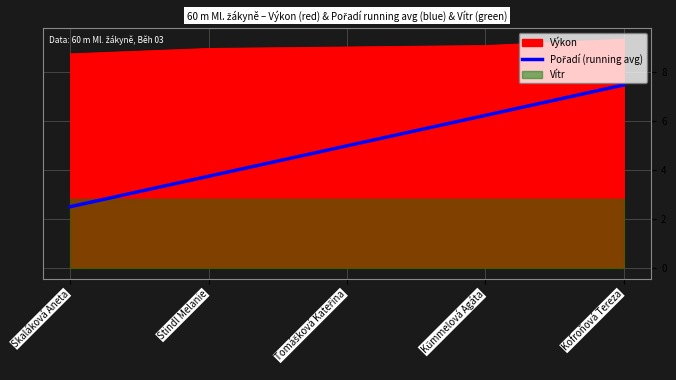

Which label corresponds to the largest value in the chart?

Kofroňová Tereza